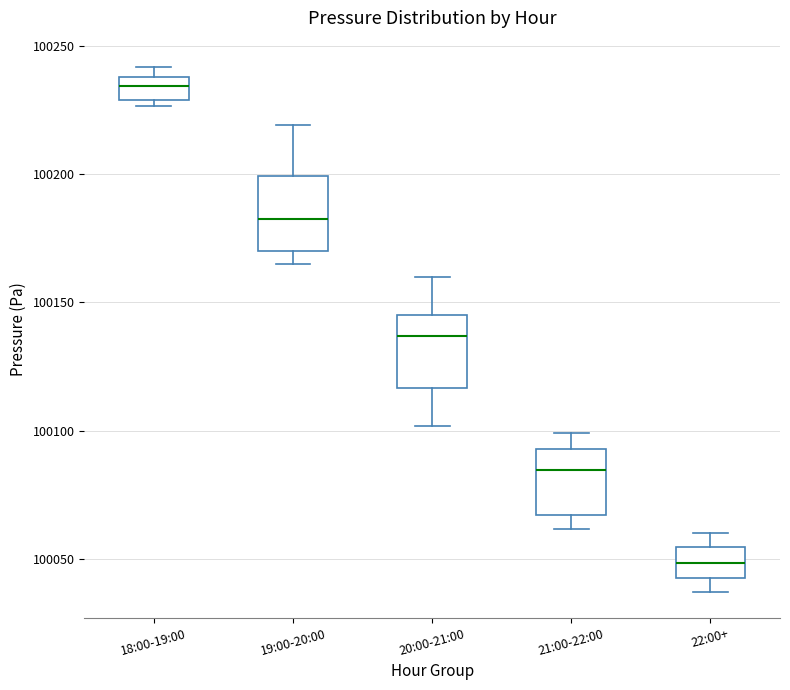

Which box's median line is the highest?

18:00-19:00